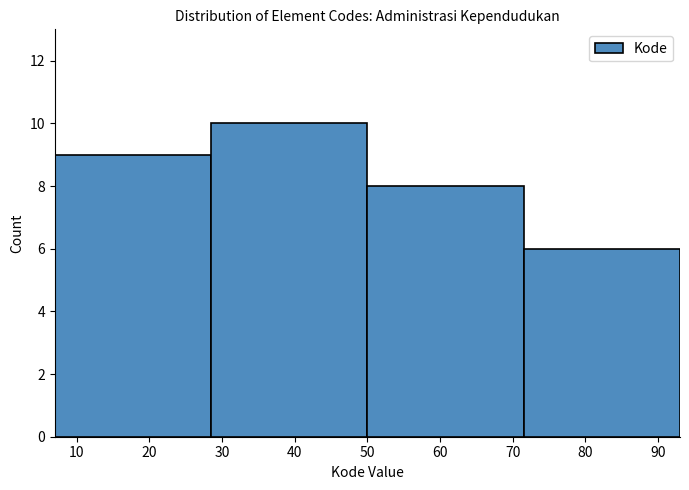

Reading left to right, list every bar in this chart as the range it spans on the x-axis followed by its height. Neither the bar edges nor the heights are printed on the chart, so give them approximately, as read against the axes.

7.0 to 28.5: 9
28.5 to 50.0: 10
50.0 to 71.5: 8
71.5 to 93.0: 6